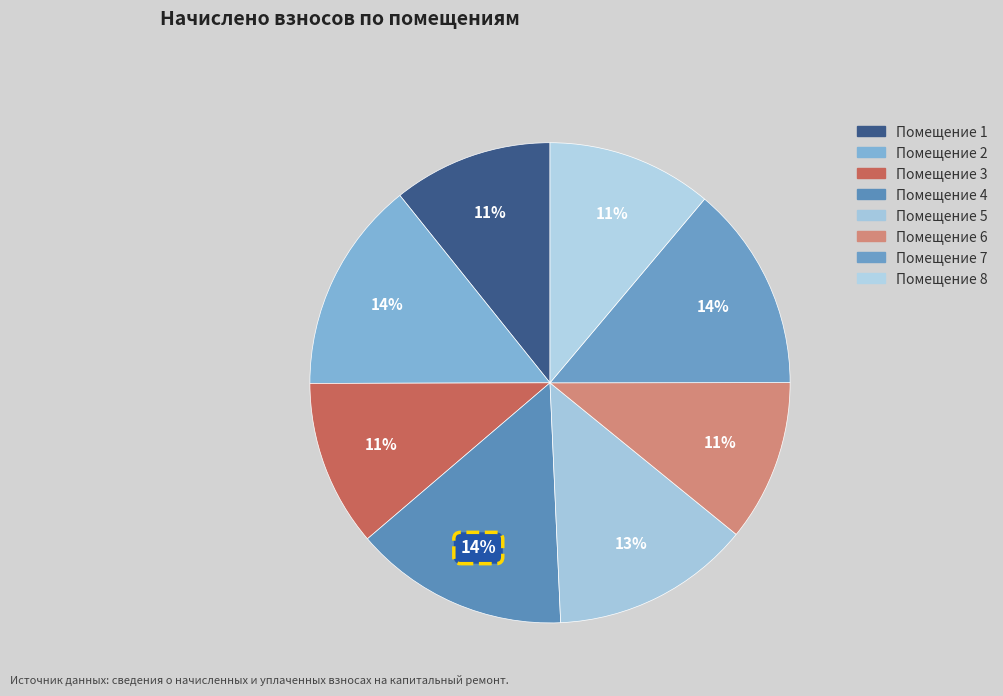

Count the number of slices in the pie.

8